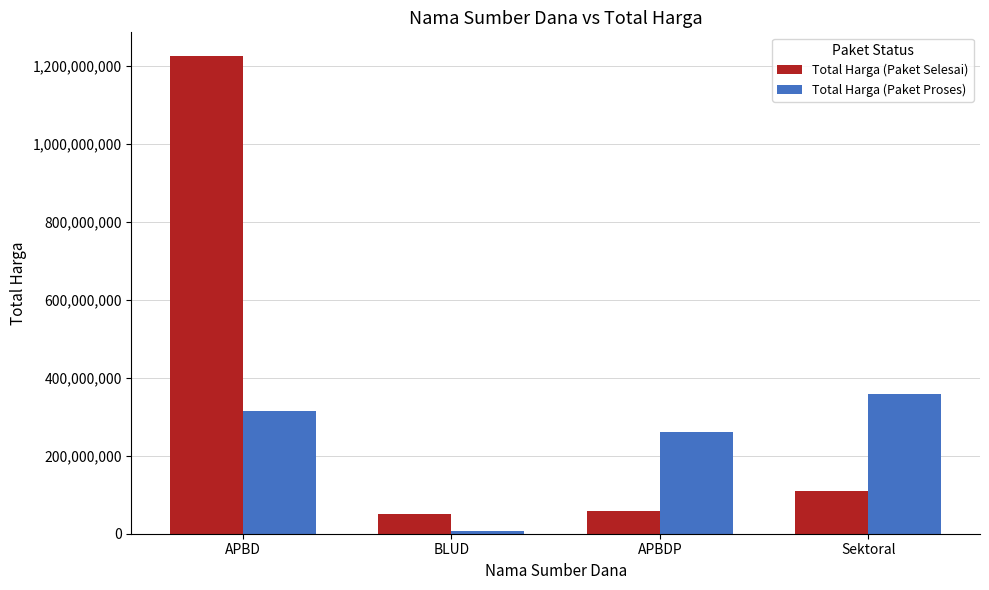

How many Total Harga (Paket Proses) values are between 262118150 and 359500000?

3